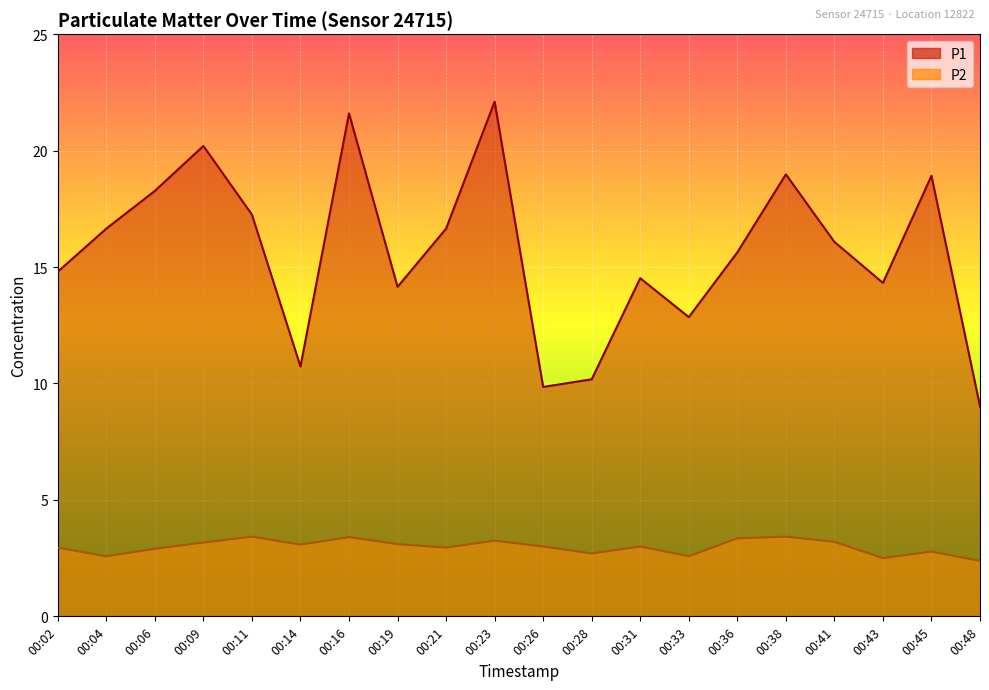

Is the value of P2 at 00:41 greater than the value of P1 at 00:26?

No